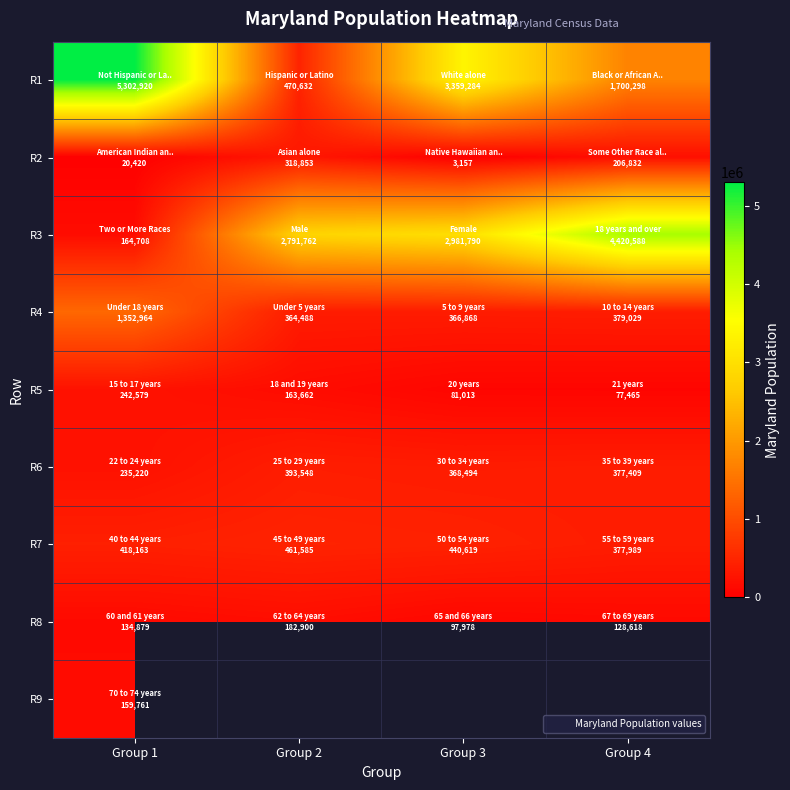

True or false: R5 has a value of 22336.8 at Group 4.

False